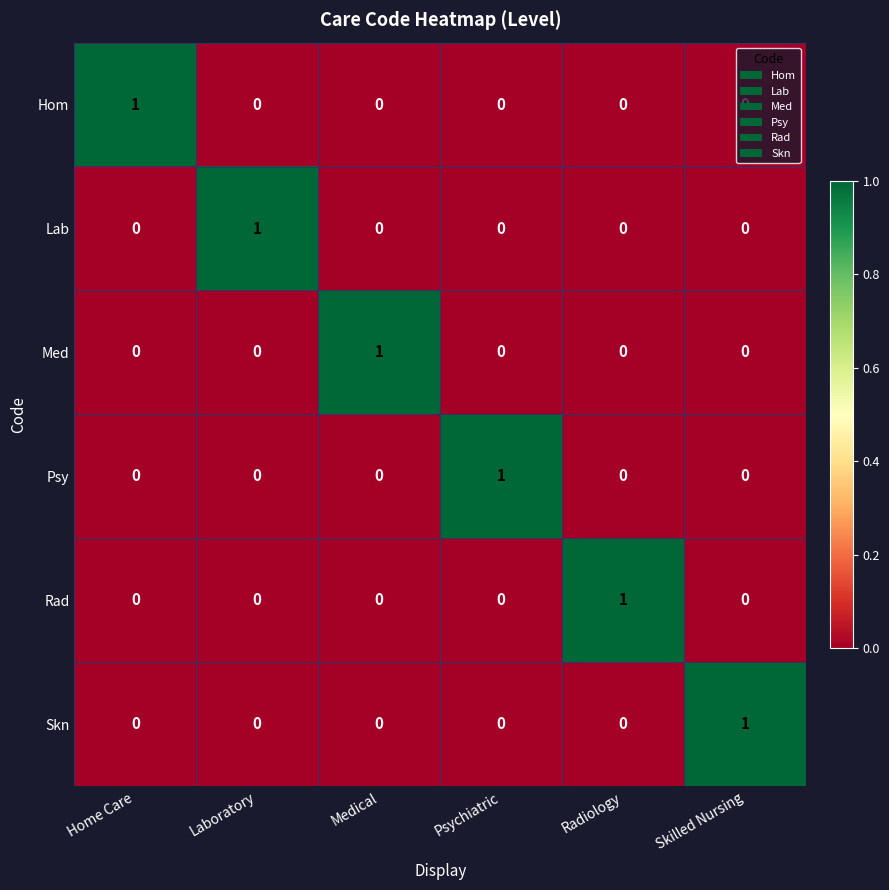

How many Med values are between 0 and 1?

6